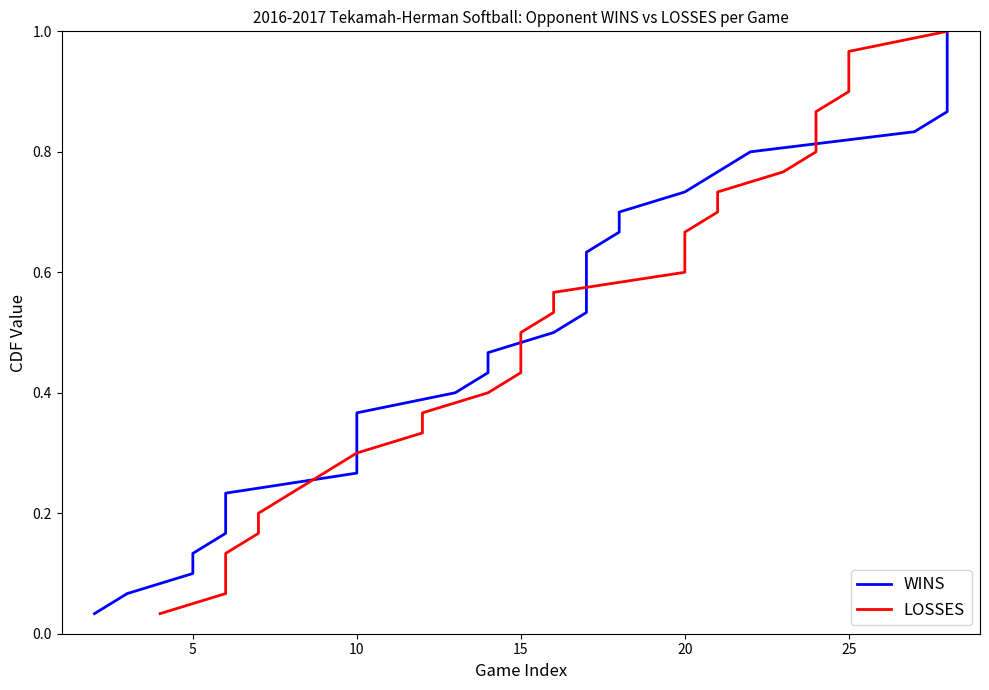

What is the label of the 18th point from the left?

17